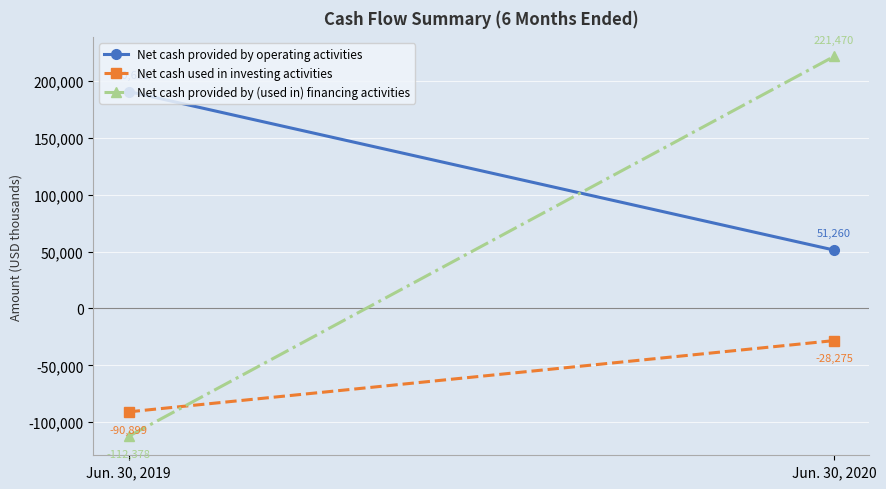

At which category is the sum across all series the highest?

Jun. 30, 2020